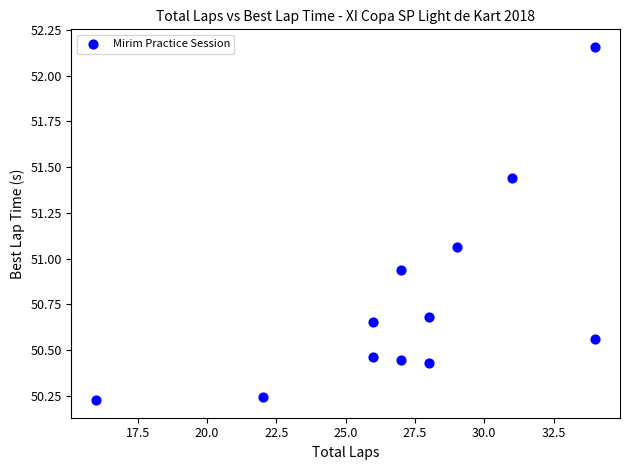

What is the range of Y values (max minus min)?

1.9